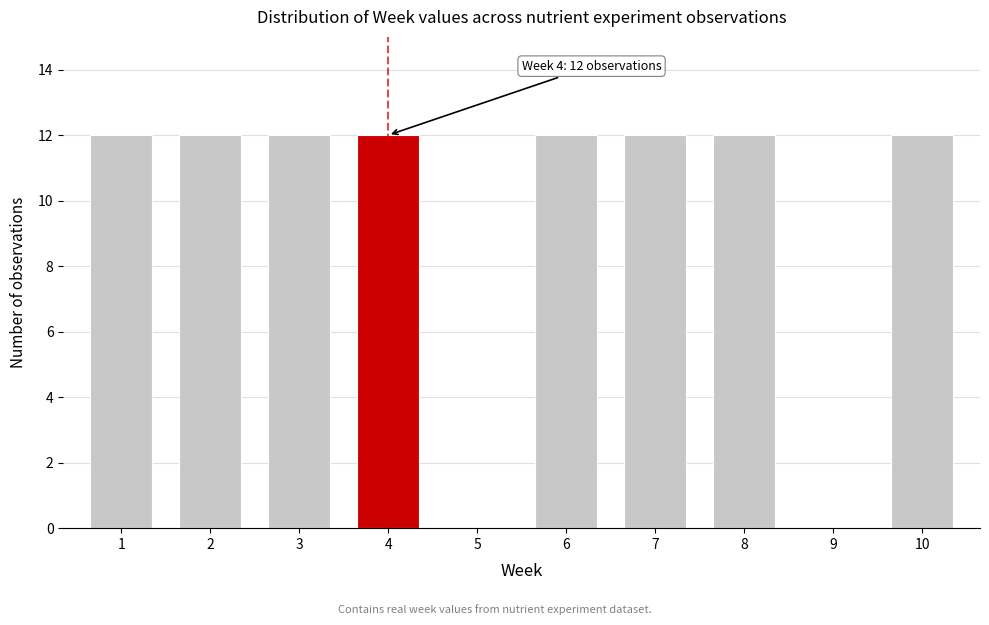

Reading left to right, transcribe all the data shown in this chart.

1=12	2=12	3=12	4=12	5=0	6=12	7=12	8=12	9=0	10=12